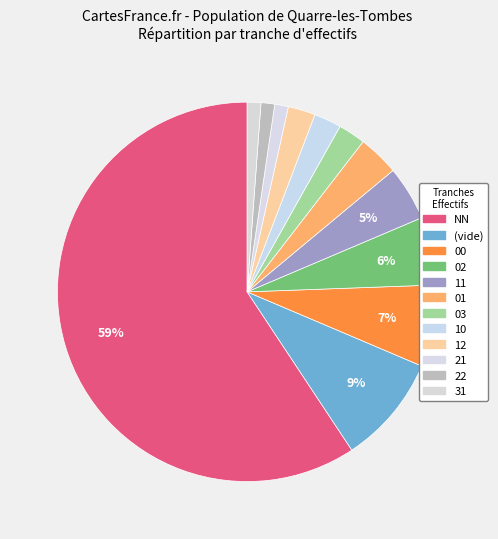

Which slice is the largest?

NN